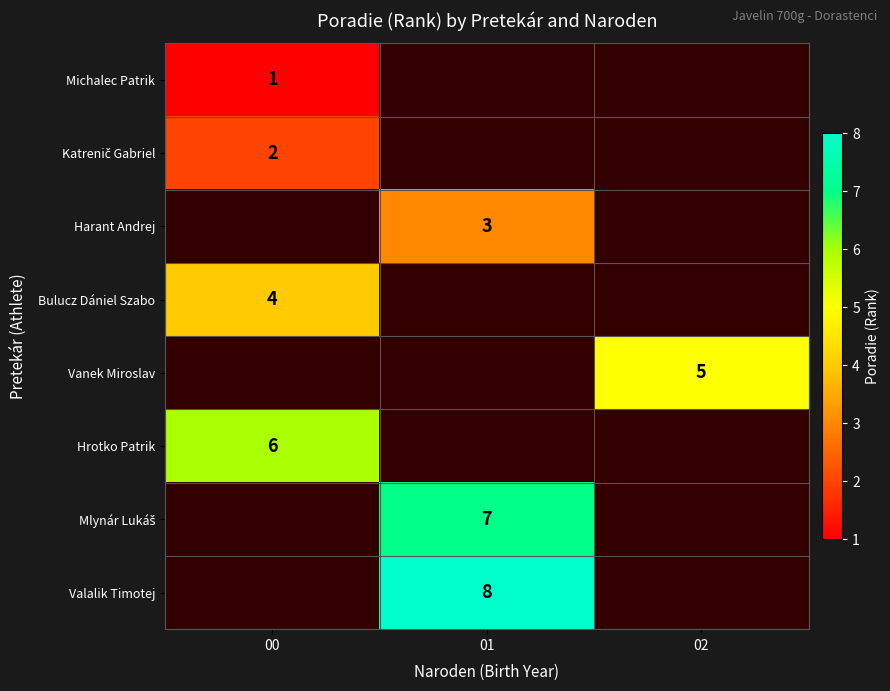

Is it true that Hrotko Patrik equals 1 at 00?

False